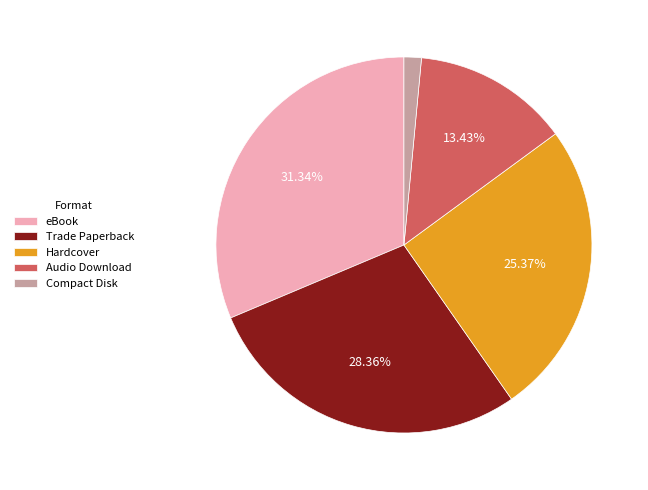

Is it true that eBook is 38% of the pie?

False